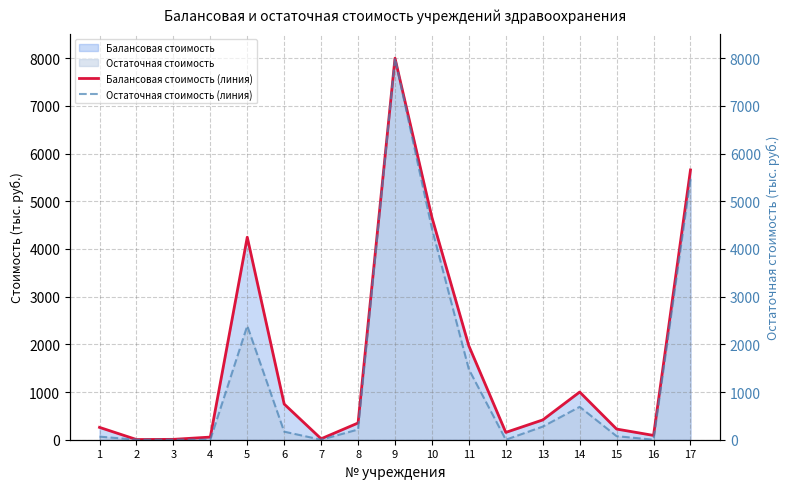

Reading left to right, what are all the values shown in this chart?

Балансовая стоимость (линия): 1=258.8	2=4.2	3=7.8	4=55.2	5=4246.8	6=747.7	7=19.6	8=351.0	9=8000.0	10=4660.0	11=1967.3	12=153.5	13=415.0	14=1000.0	15=223.7	16=90.0	17=5657.2
Остаточная стоимость (линия): 1=65.2	2=0.0	3=0.0	4=0.0	5=2388.4	6=169.0	7=0.0	8=214.4	9=8000.0	10=4427.0	11=1475.5	12=0.0	13=275.1	14=689.5	15=74.6	16=0.0	17=5468.7